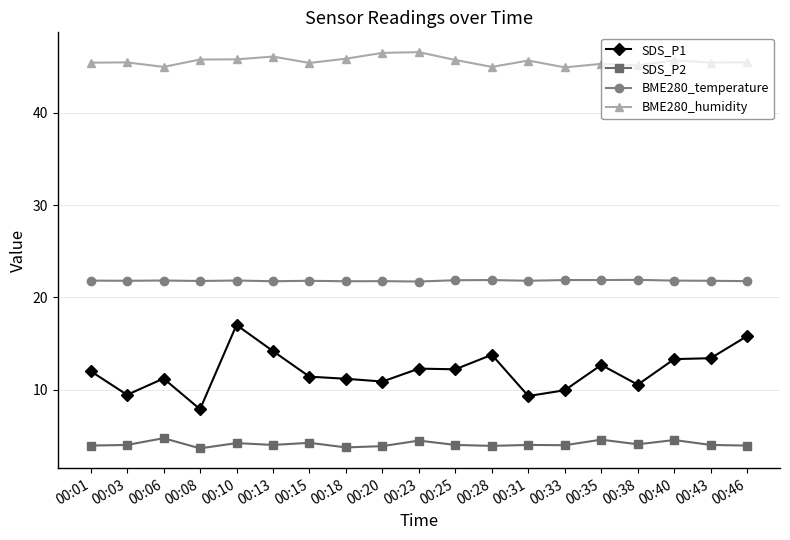

Which series has the largest total across all categories?

BME280_humidity